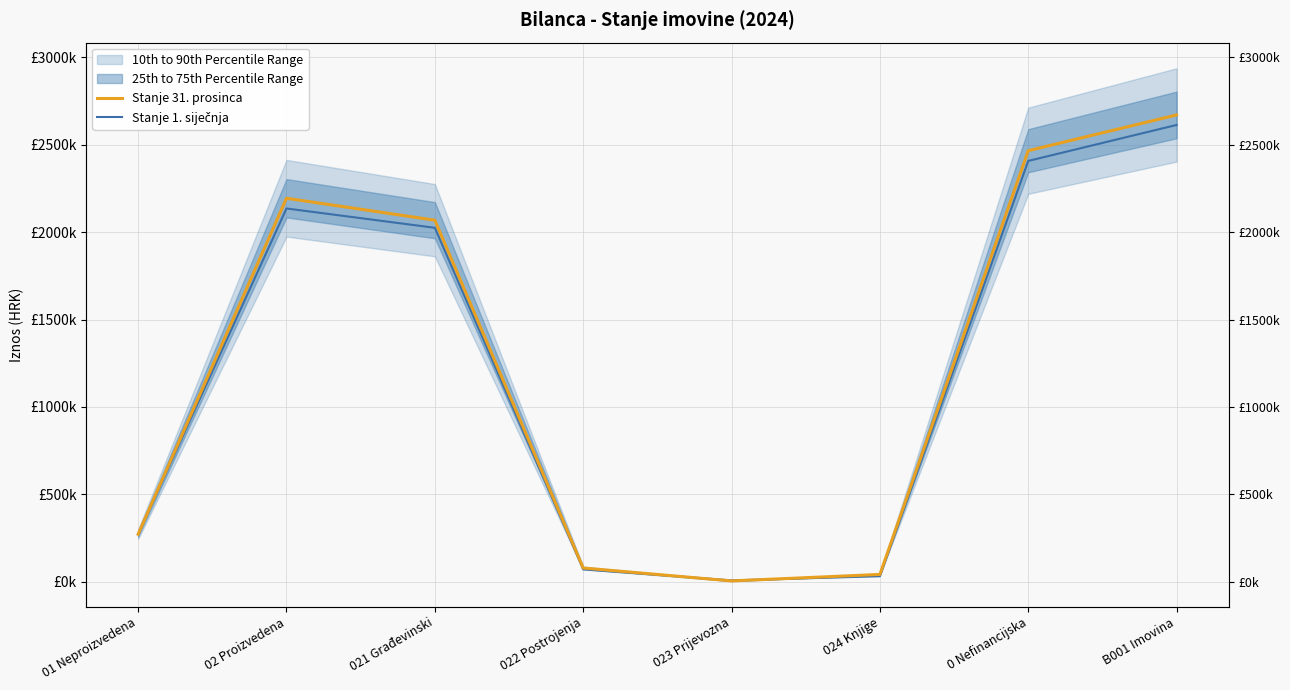

After their last crossing, which series has the higher values: Stanje 1. siječnja or Stanje 31. prosinca?

Stanje 31. prosinca